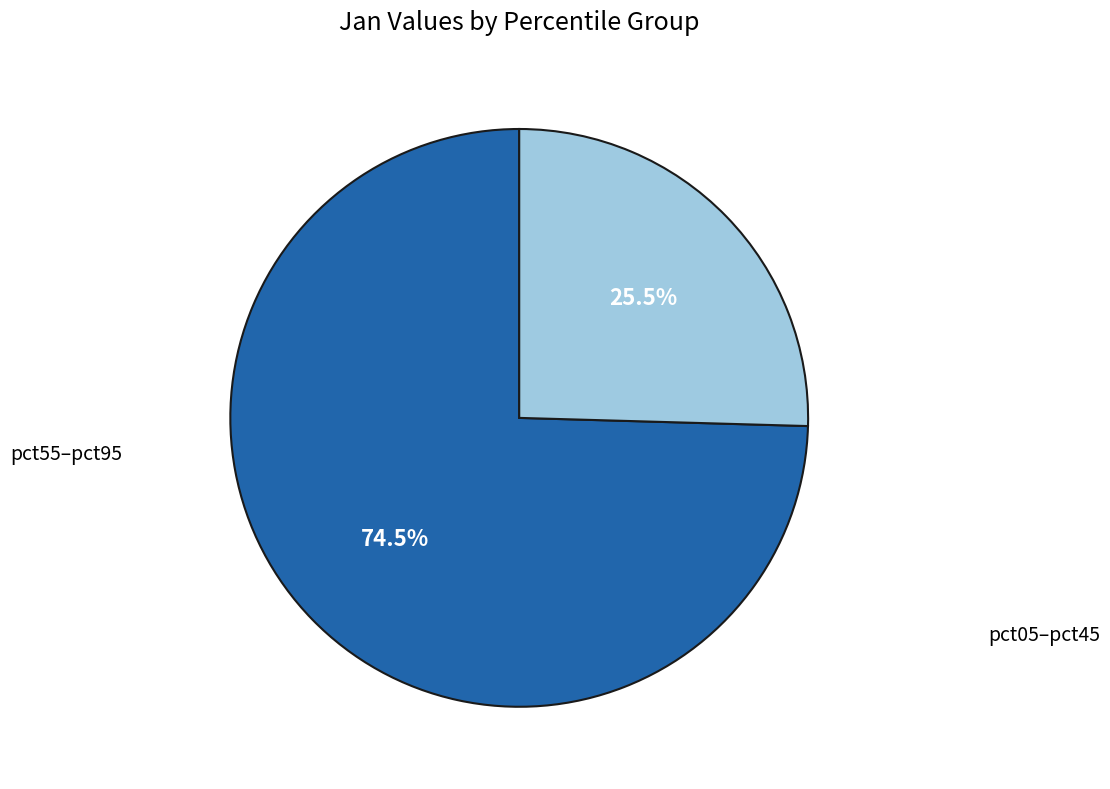

Is there a majority slice in this chart?

Yes